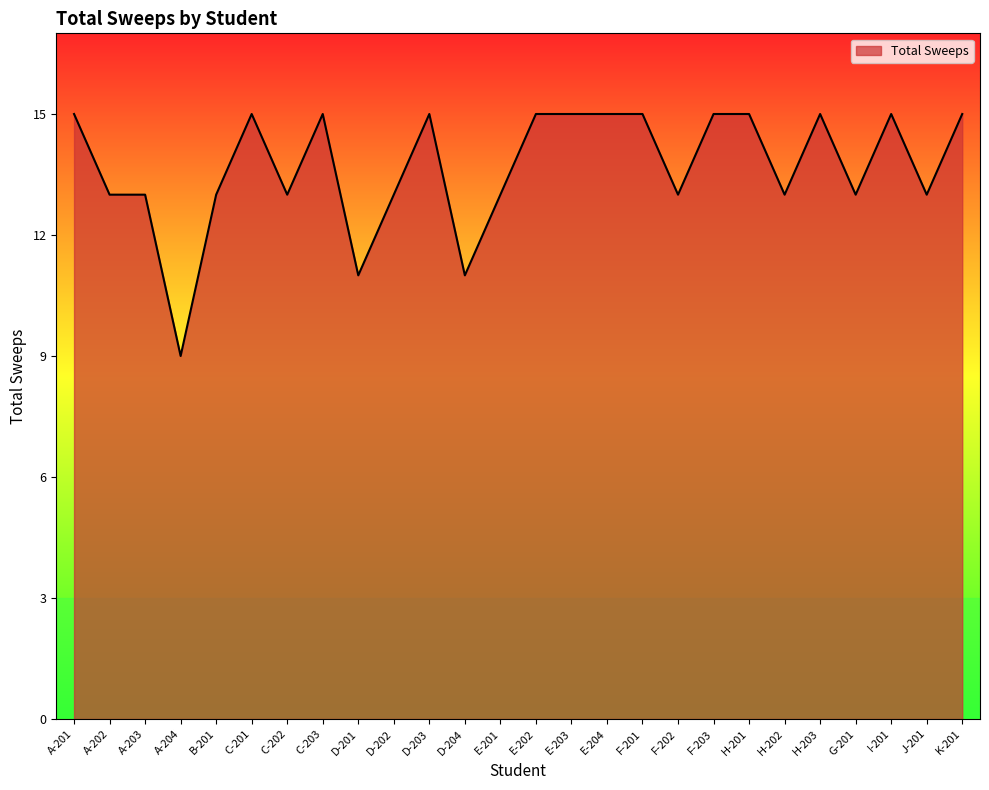

What value does the data have at E-204?

15